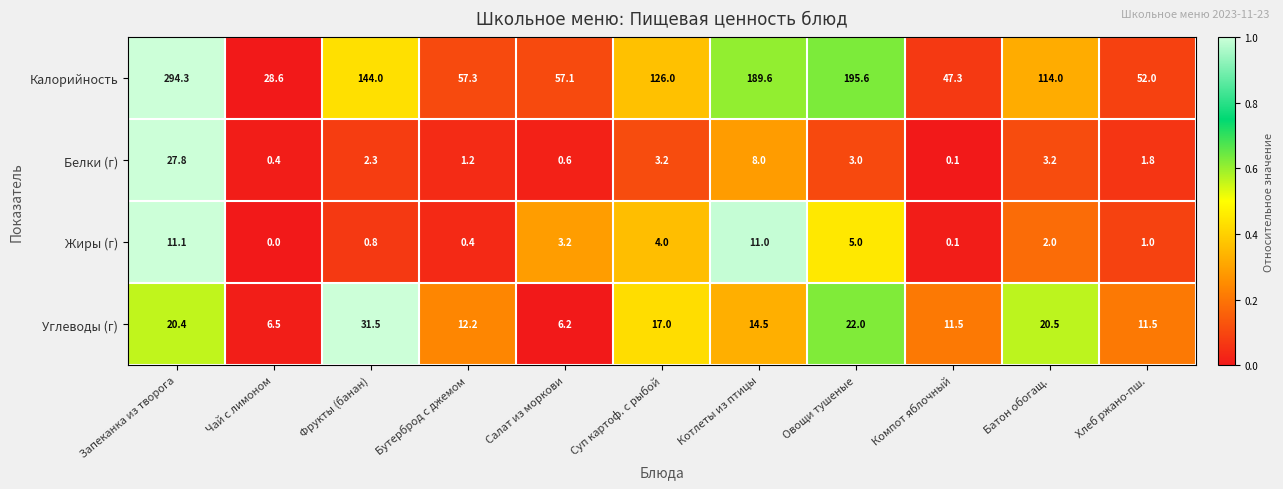

Which series has the largest total across all categories?

Калорийность